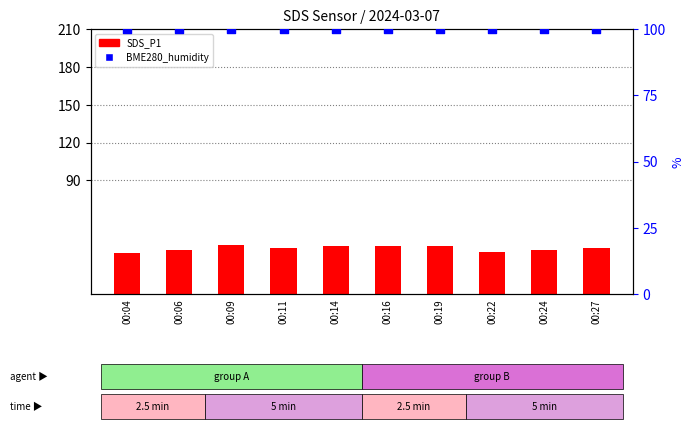

At how many categories does at least one series exceed 75?

10